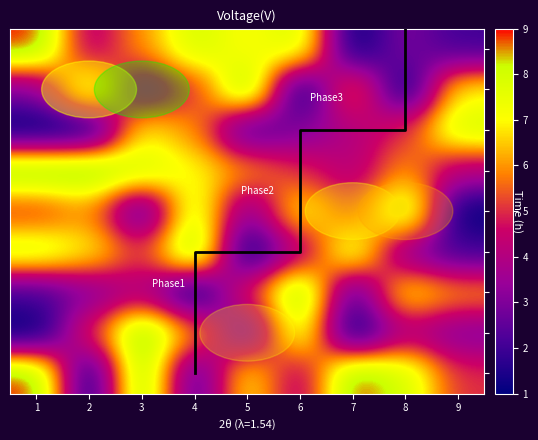

Count the 2 values in the range 3 to 7.

5